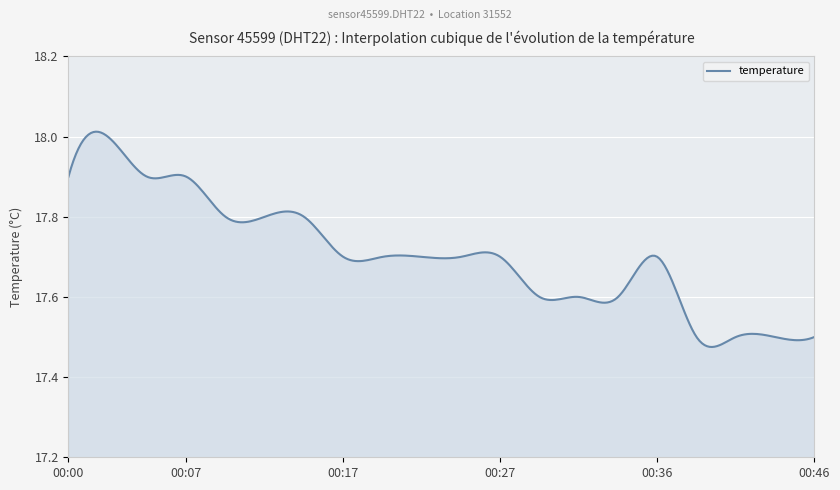

What is the difference between the maximum and minimum values?

0.5